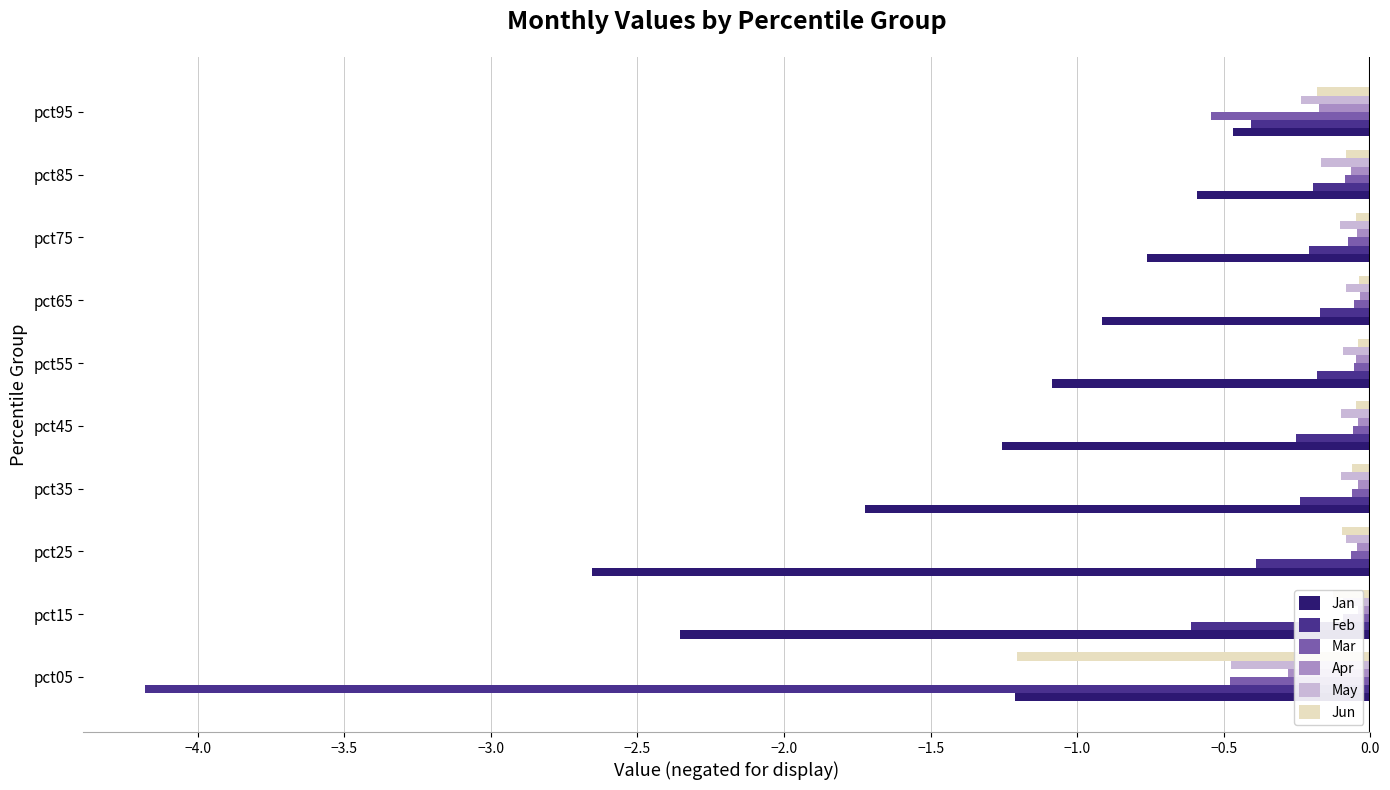

At how many categories does at least one series exceed -3?

10